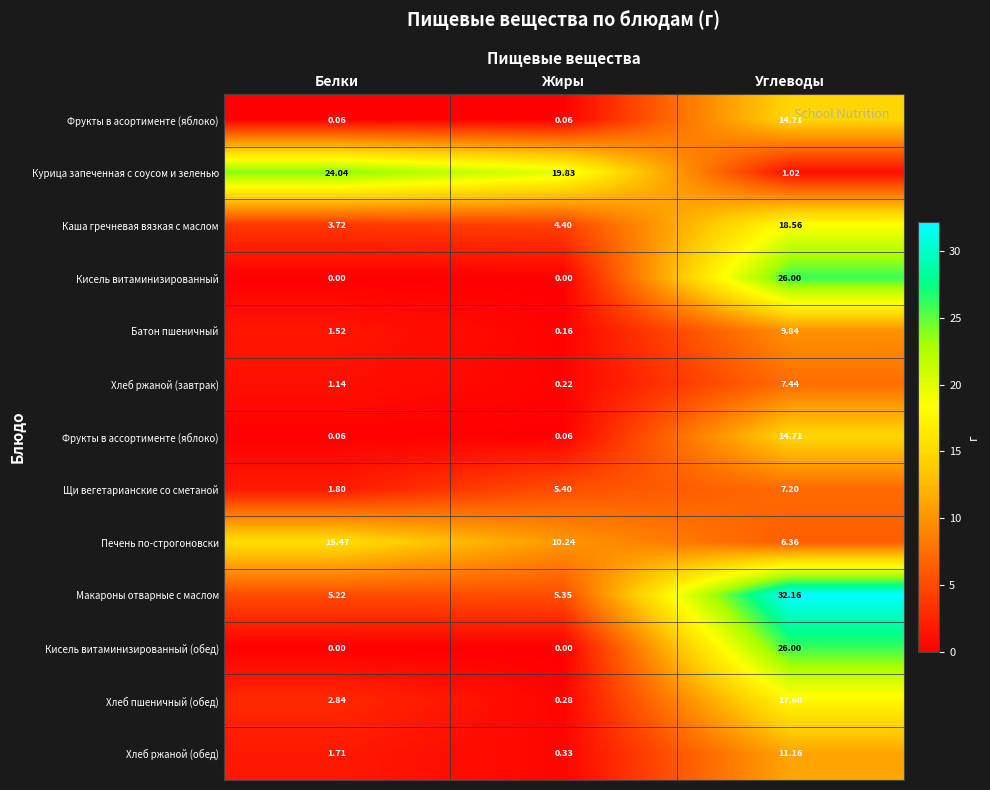

Which series changed the most between Белки and Углеводы?

Макароны отварные с маслом